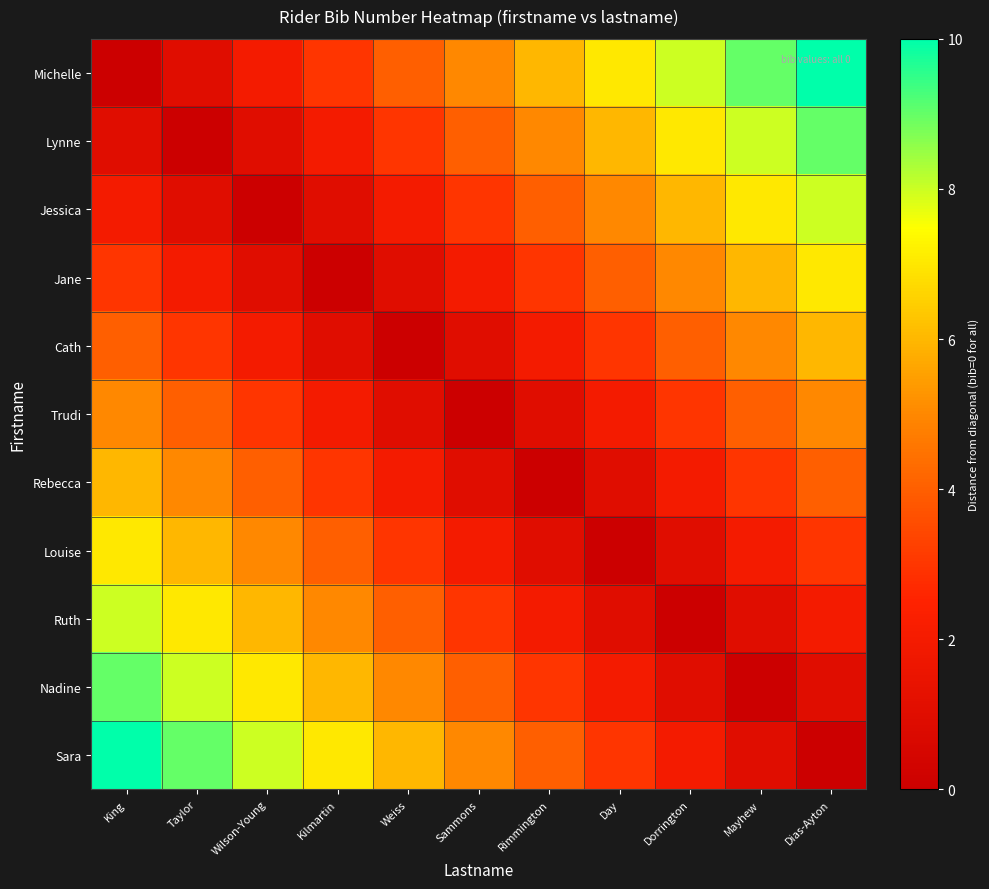

Reading left to right, transcribe all the data shown in this chart.

Michelle: King=0	Taylor=1	Wilson-Young=2	Kilmartin=3	Weiss=4	Sammons=5	Rimmington=6	Day=7	Dorrington=8	Mayhew=9	Dias-Ayton=10
Lynne: King=1	Taylor=0	Wilson-Young=1	Kilmartin=2	Weiss=3	Sammons=4	Rimmington=5	Day=6	Dorrington=7	Mayhew=8	Dias-Ayton=9
Jessica: King=2	Taylor=1	Wilson-Young=0	Kilmartin=1	Weiss=2	Sammons=3	Rimmington=4	Day=5	Dorrington=6	Mayhew=7	Dias-Ayton=8
Jane: King=3	Taylor=2	Wilson-Young=1	Kilmartin=0	Weiss=1	Sammons=2	Rimmington=3	Day=4	Dorrington=5	Mayhew=6	Dias-Ayton=7
Cath: King=4	Taylor=3	Wilson-Young=2	Kilmartin=1	Weiss=0	Sammons=1	Rimmington=2	Day=3	Dorrington=4	Mayhew=5	Dias-Ayton=6
Trudi: King=5	Taylor=4	Wilson-Young=3	Kilmartin=2	Weiss=1	Sammons=0	Rimmington=1	Day=2	Dorrington=3	Mayhew=4	Dias-Ayton=5
Rebecca: King=6	Taylor=5	Wilson-Young=4	Kilmartin=3	Weiss=2	Sammons=1	Rimmington=0	Day=1	Dorrington=2	Mayhew=3	Dias-Ayton=4
Louise: King=7	Taylor=6	Wilson-Young=5	Kilmartin=4	Weiss=3	Sammons=2	Rimmington=1	Day=0	Dorrington=1	Mayhew=2	Dias-Ayton=3
Ruth: King=8	Taylor=7	Wilson-Young=6	Kilmartin=5	Weiss=4	Sammons=3	Rimmington=2	Day=1	Dorrington=0	Mayhew=1	Dias-Ayton=2
Nadine: King=9	Taylor=8	Wilson-Young=7	Kilmartin=6	Weiss=5	Sammons=4	Rimmington=3	Day=2	Dorrington=1	Mayhew=0	Dias-Ayton=1
Sara: King=10	Taylor=9	Wilson-Young=8	Kilmartin=7	Weiss=6	Sammons=5	Rimmington=4	Day=3	Dorrington=2	Mayhew=1	Dias-Ayton=0